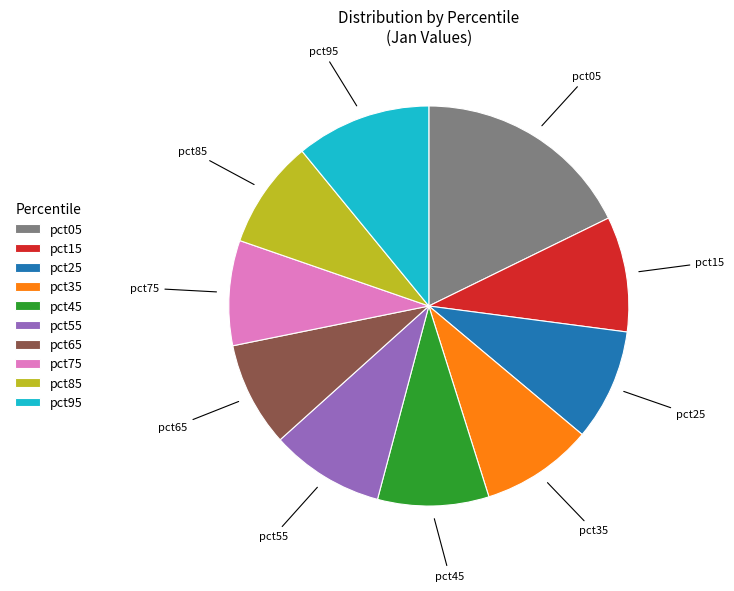

Is it true that pct75 is 3% of the pie?

False